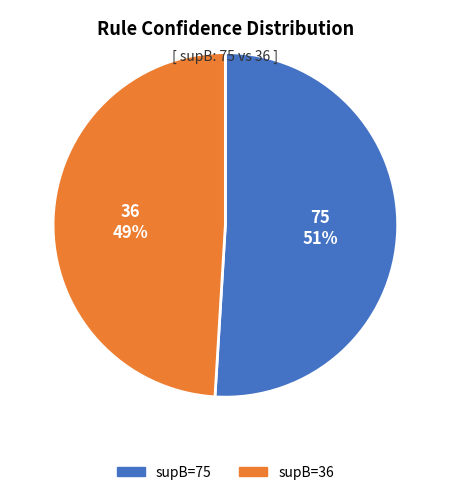

Rank the categories by value from highest to lowest.

75, 36